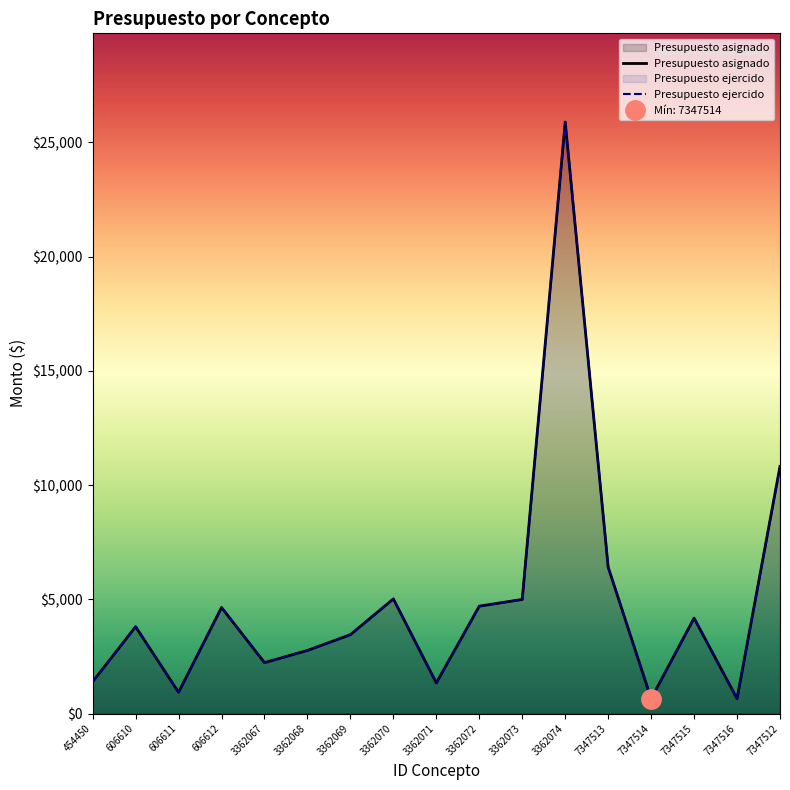

What is the label of the 11th point from the left?

3362073